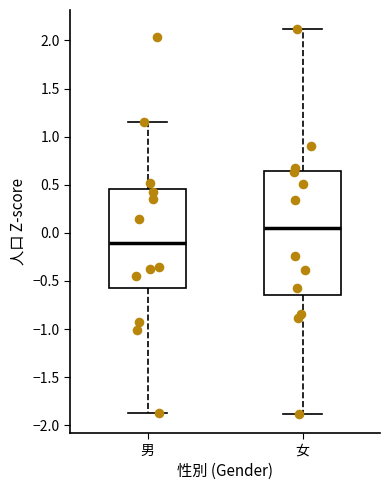

Where is the lower edge of the box for 女 on the y-axis? The values are not printed on the chart, so give them approximately, as read against the axis.

-0.65